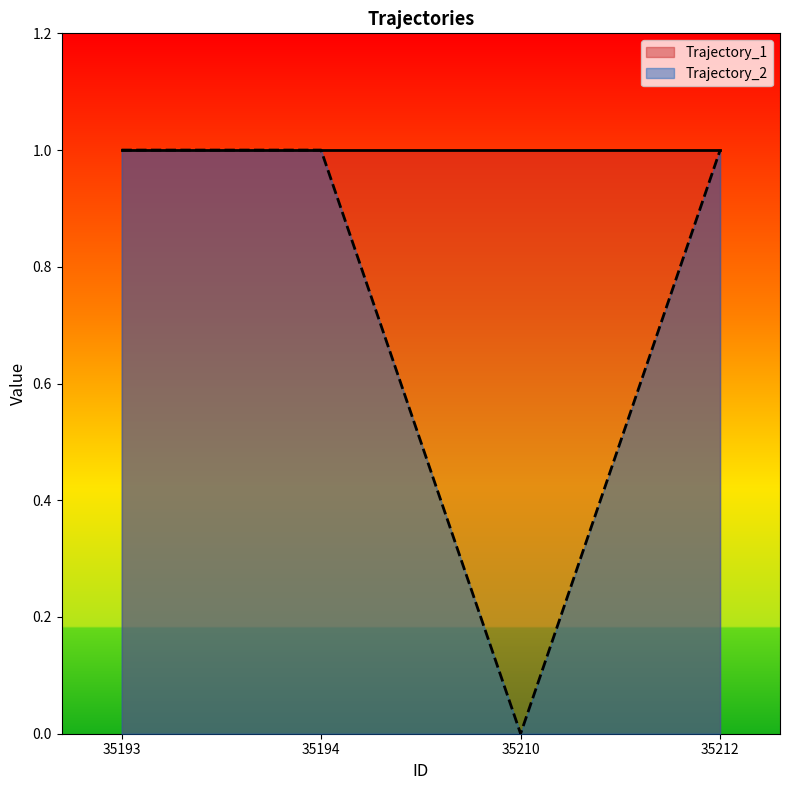

At which label is the value closest to 0?

35210